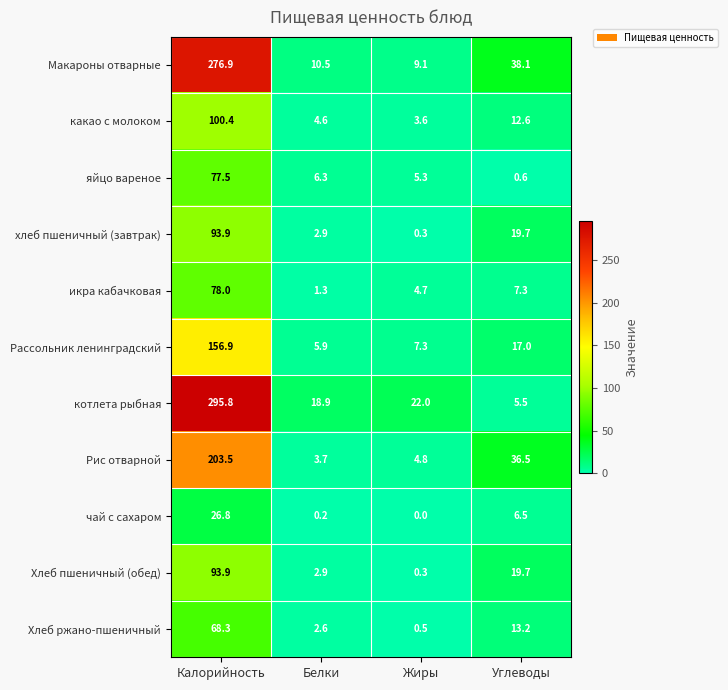

What is the sum of all какао с молоком values?

121.2